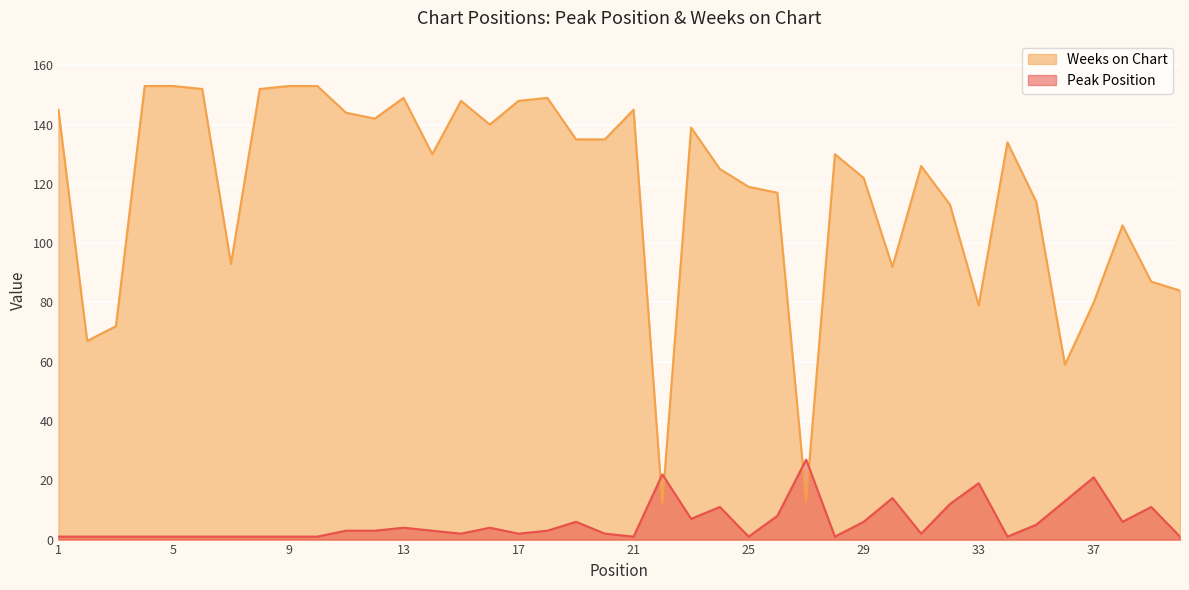

Is it true that Peak Position equals 2 at 40?

False